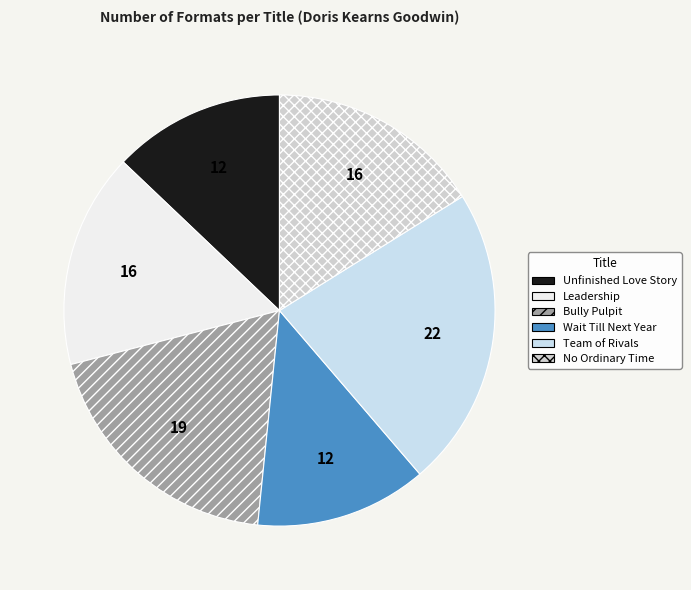

Rank the categories by value from lowest to highest.

Unfinished Love Story, Wait Till Next Year, Leadership, No Ordinary Time, Bully Pulpit, Team of Rivals